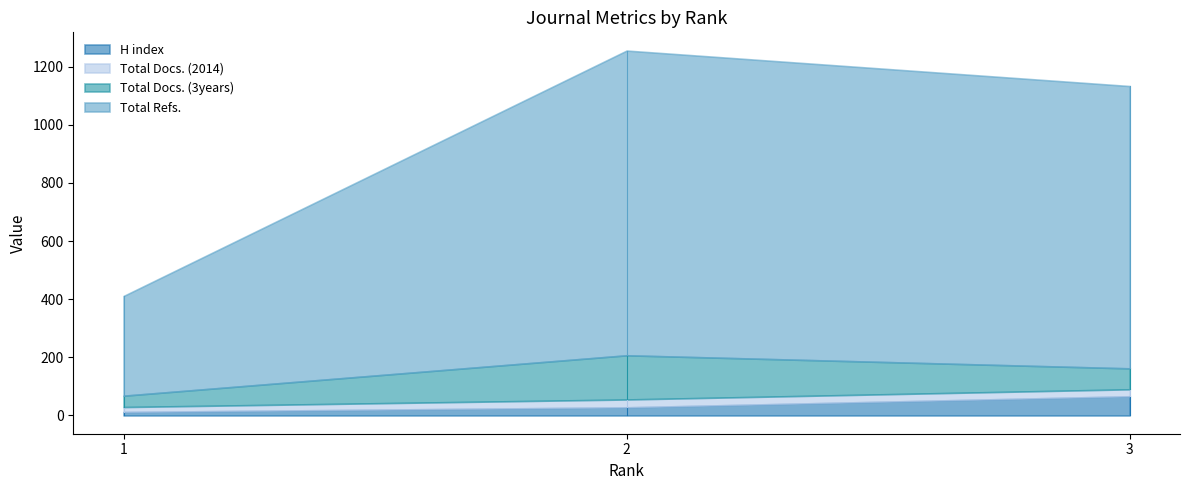

Reading right to left, extract all data points from this chart.

H index: 3=66	2=28	1=12
Total Docs. (2014): 3=24	2=27	1=17
Total Docs. (3years): 3=72	2=152	1=39
Total Refs.: 3=971	2=1048	1=343